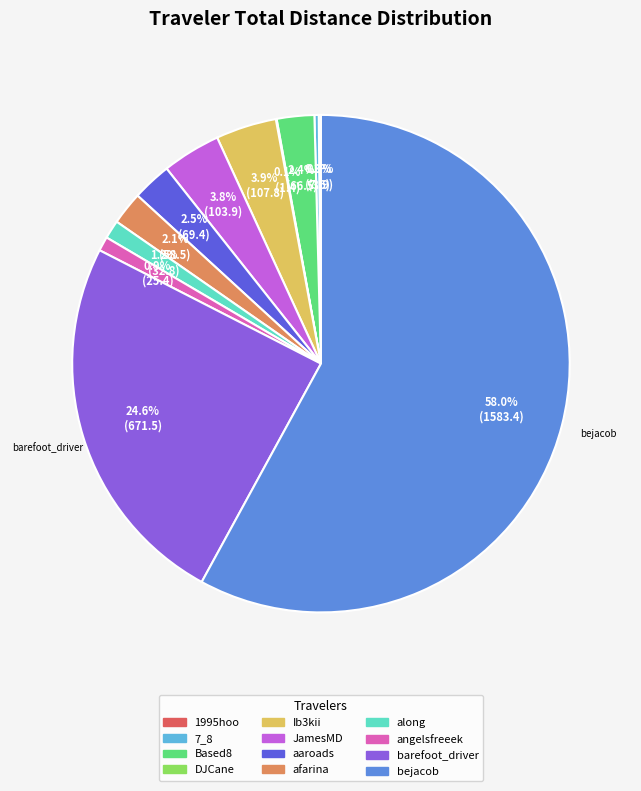

To the nearest percent, what is the average slice percentage?

8%